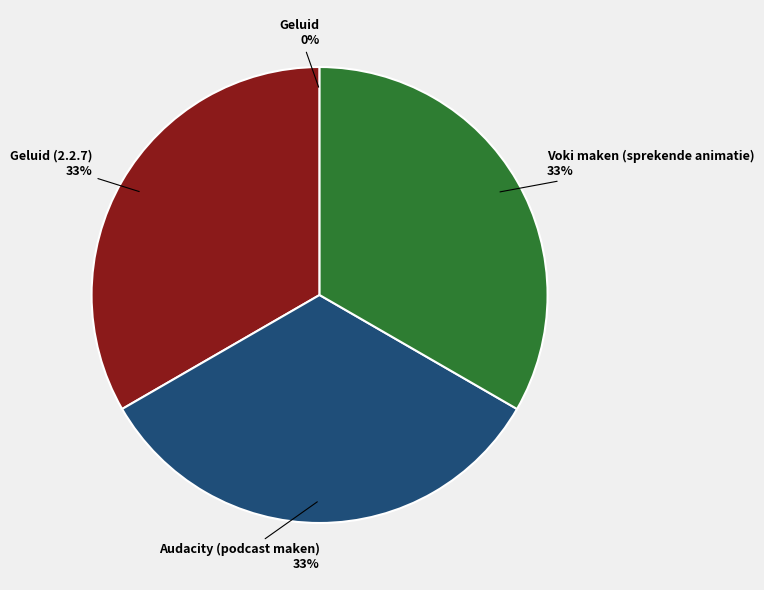

Is the sum of Voki maken (sprekende animatie) and Audacity (podcast maken) greater than half?

Yes